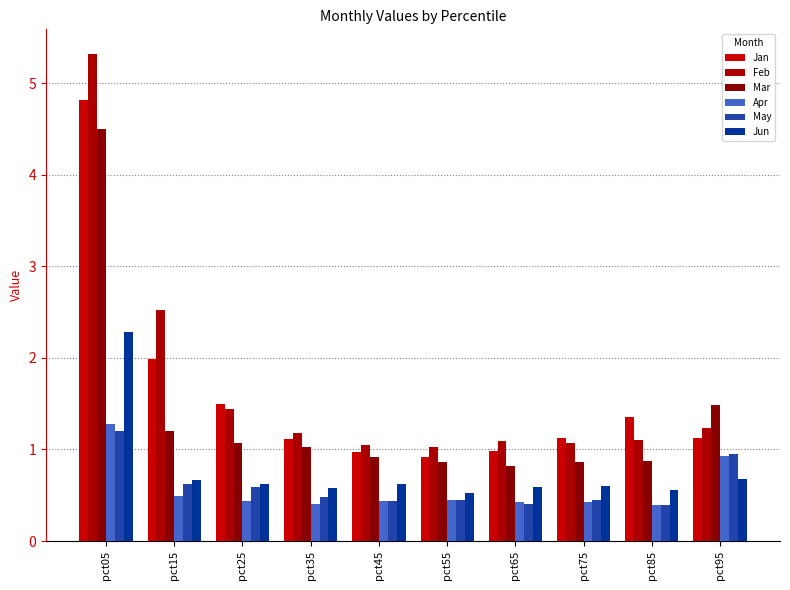

Which category has the highest value across all series?

pct05